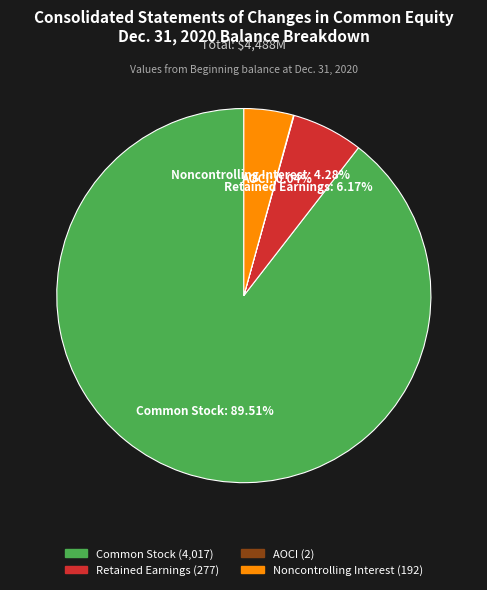

Which category has the biggest portion of the pie?

Common Stock